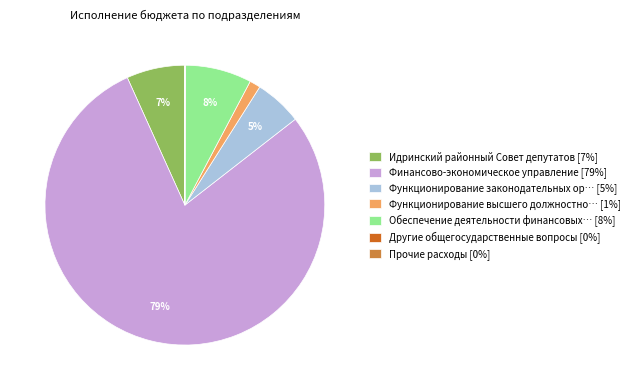

To the nearest percent, what is the difference between the largest and smallest slice percentages?

79%